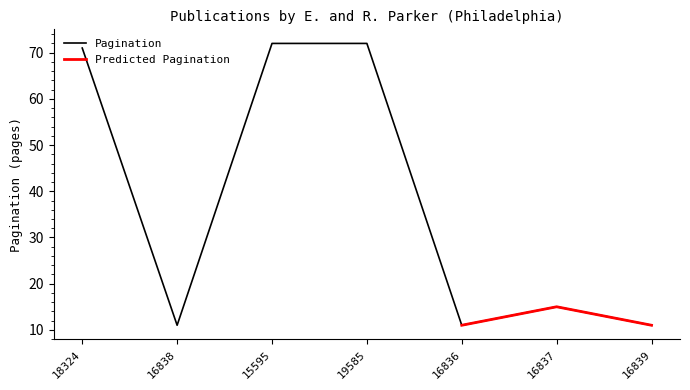

List the labels in order of value, smallest first.

16838, 16836, 16839, 16837, 18324, 15595, 19585